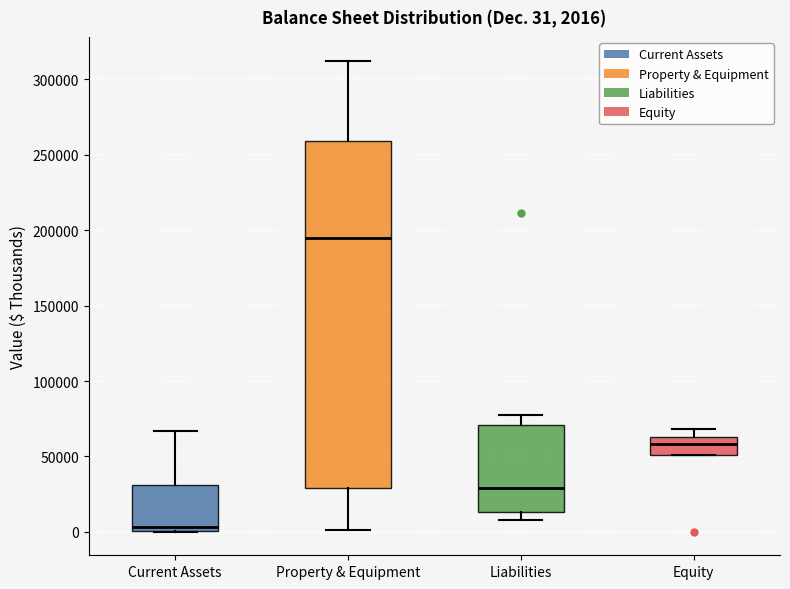

Which box is the tallest, from its lower edge to its upper edge?

Property & Equipment